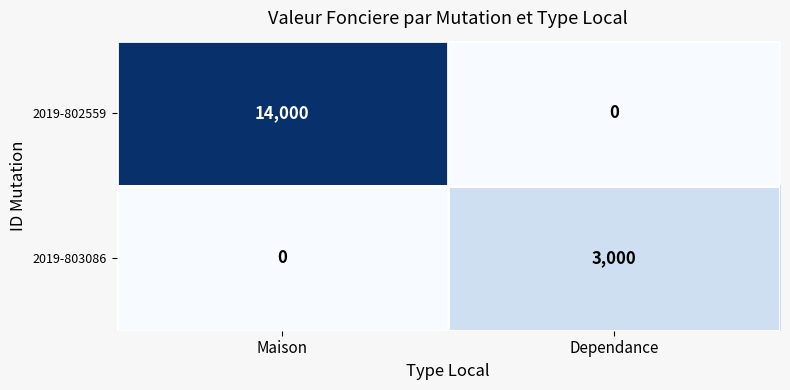

What is the average value of the 2019-803086 series?

1500